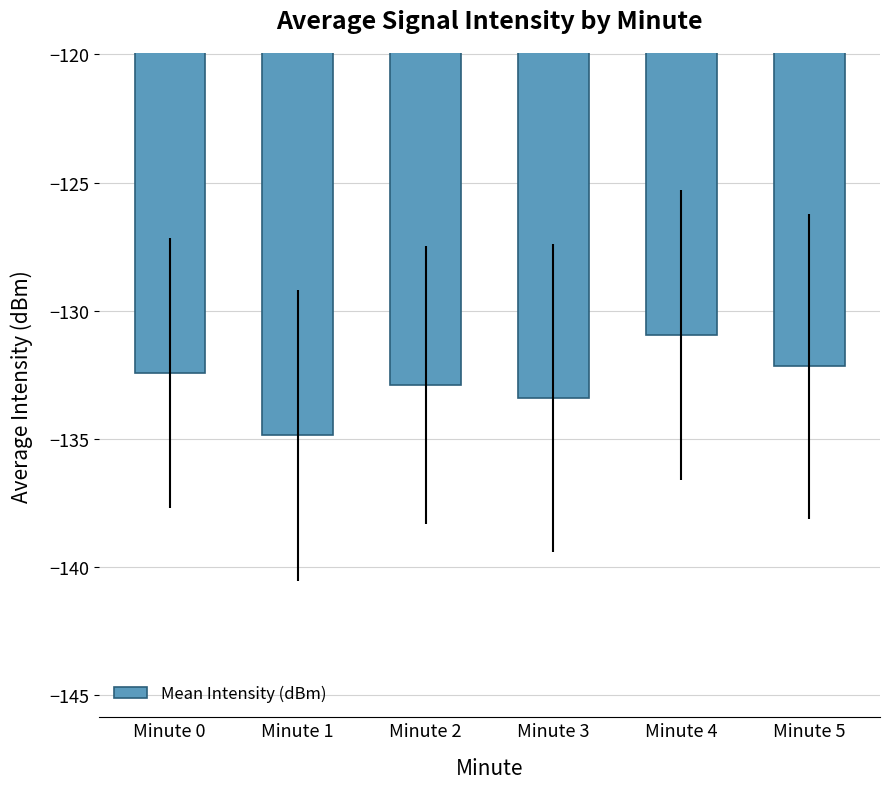

Is it true that the value at Minute 0 is -132.4?

True